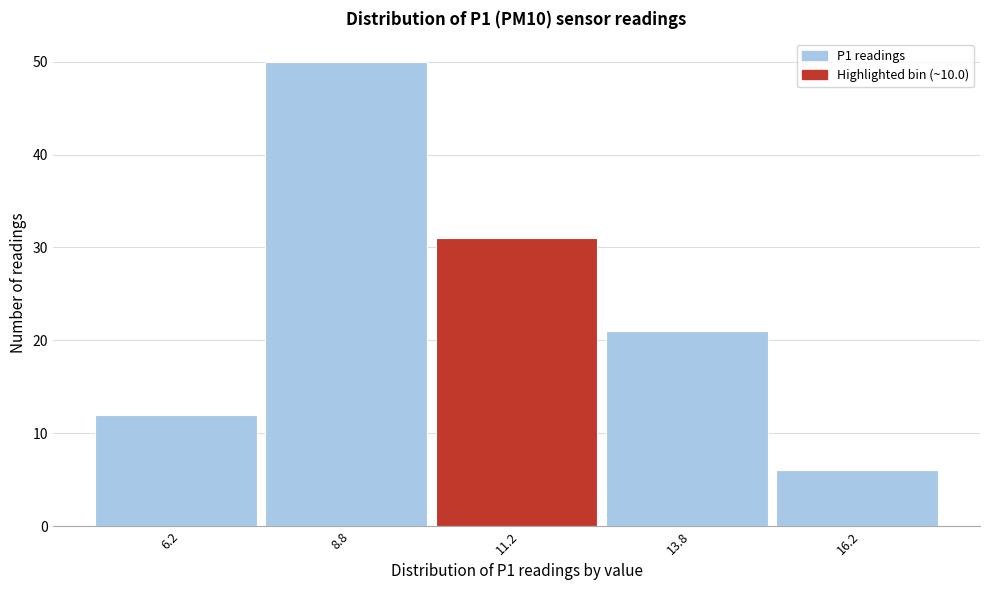

How tall is the bar that spans 15.0 to 17.5 on the x-axis? The values are not printed on the chart, so give them approximately, as read against the axis.

6